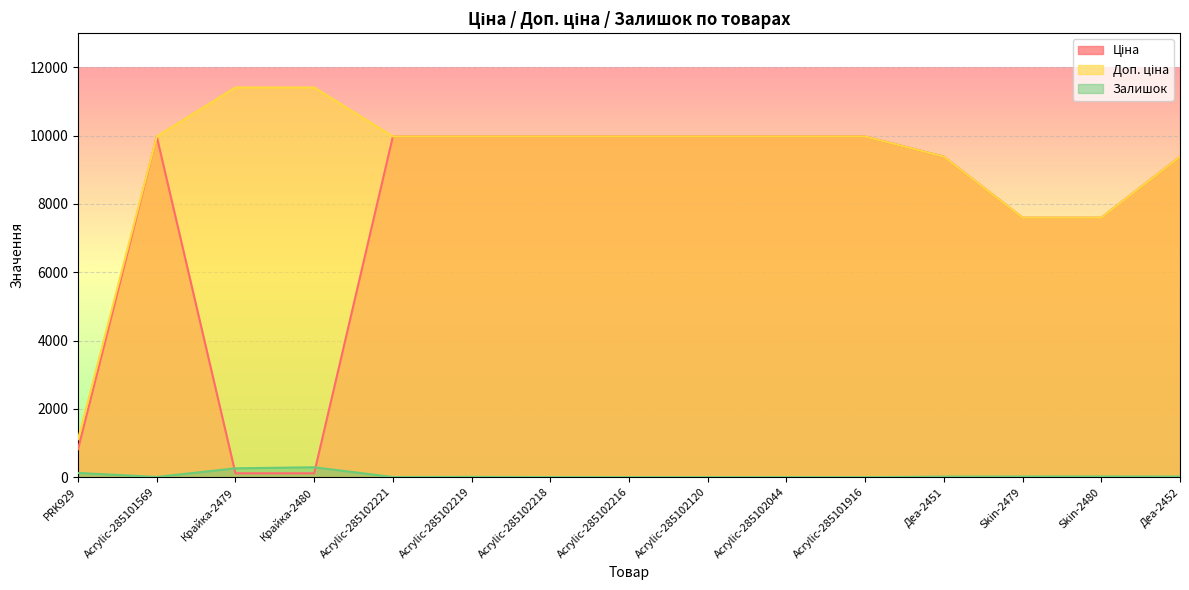

Between which two adjacent categories do Ціна and Залишок first intersect?

Acrylic-285101569 and Крайка-2479